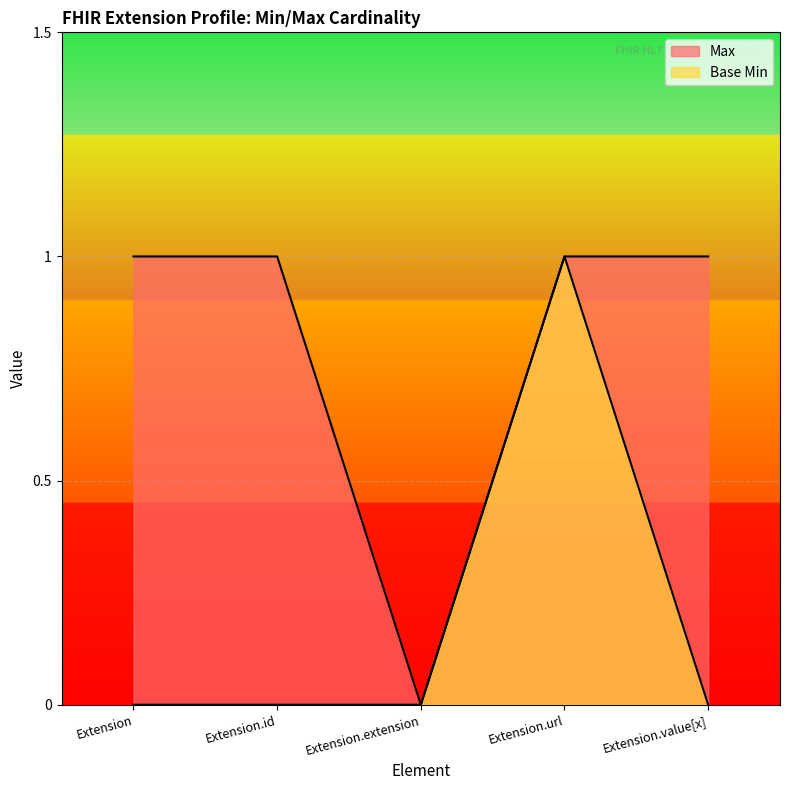

What position from the right is Extension.url?

2